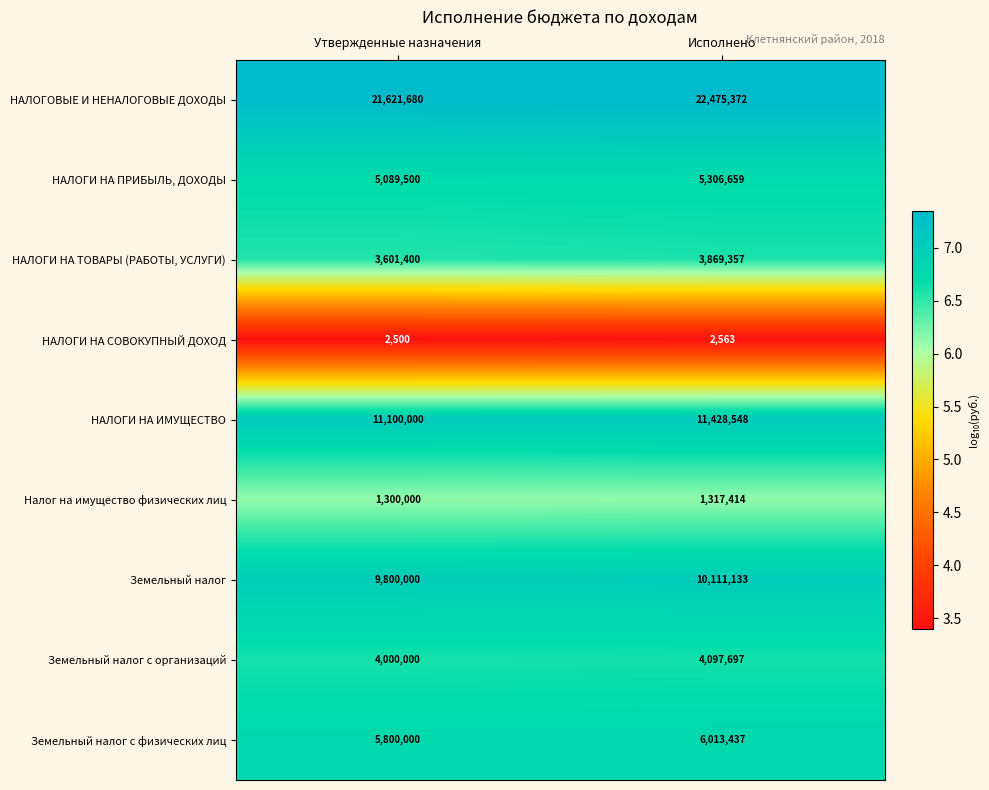

Read the НАЛОГИ НА СОВОКУПНЫЙ ДОХОД value at Исполнено, to the nearest 10.

2560